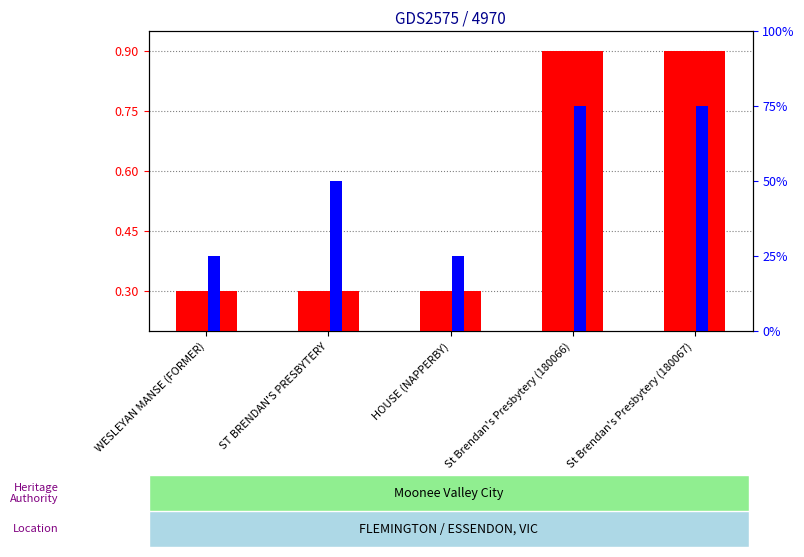

Rank the series by their maximum value, from highest to lowest.

count, percentile rank within the sample